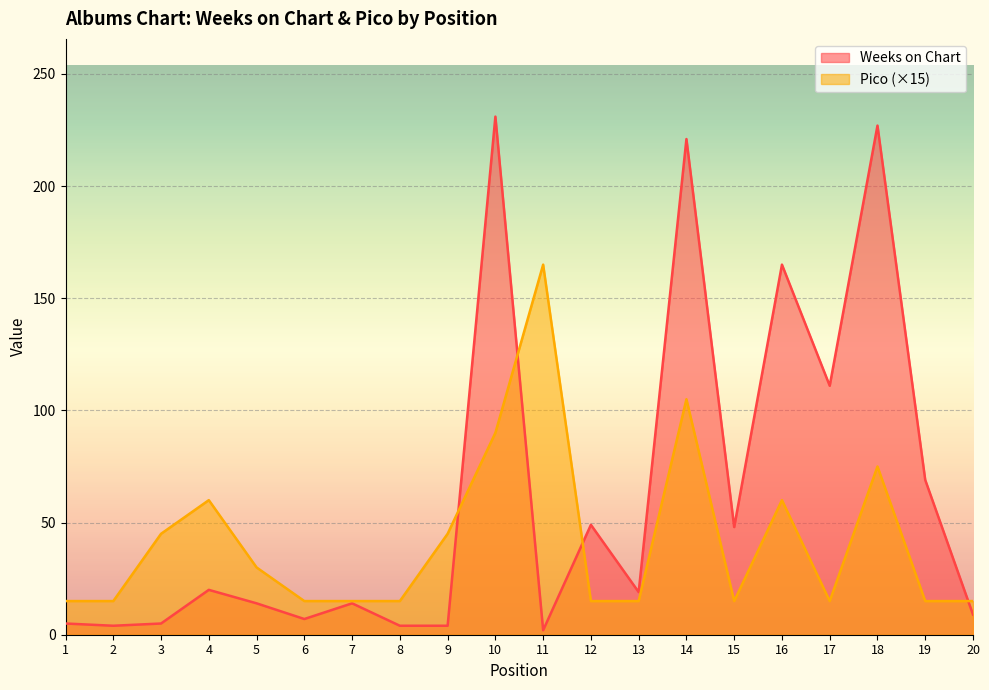

Reading left to right, extract all data points from this chart.

Weeks on Chart: 1=5	2=4	3=5	4=20	5=14	6=7	7=14	8=4	9=4	10=231	11=2	12=49	13=19	14=221	15=48	16=165	17=111	18=227	19=69	20=9
Pico: 1=15	2=15	3=45	4=60	5=30	6=15	7=15	8=15	9=45	10=90	11=165	12=15	13=15	14=105	15=15	16=60	17=15	18=75	19=15	20=15